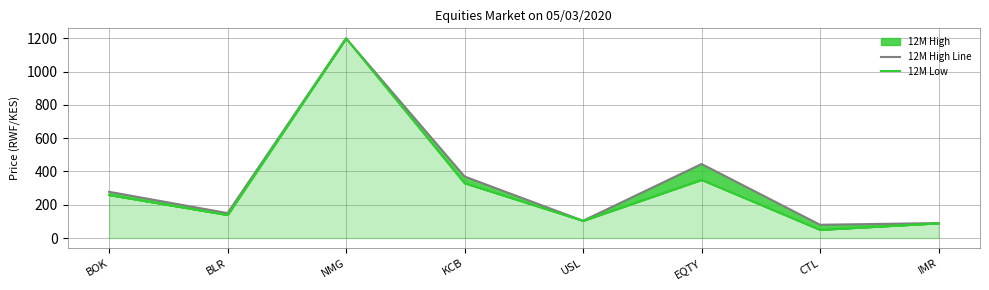

What is the total value across all series at USL?

208